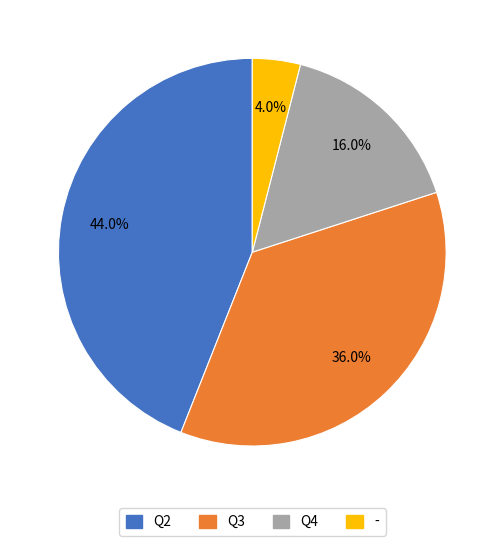

Which category has the smallest portion of the pie?

-